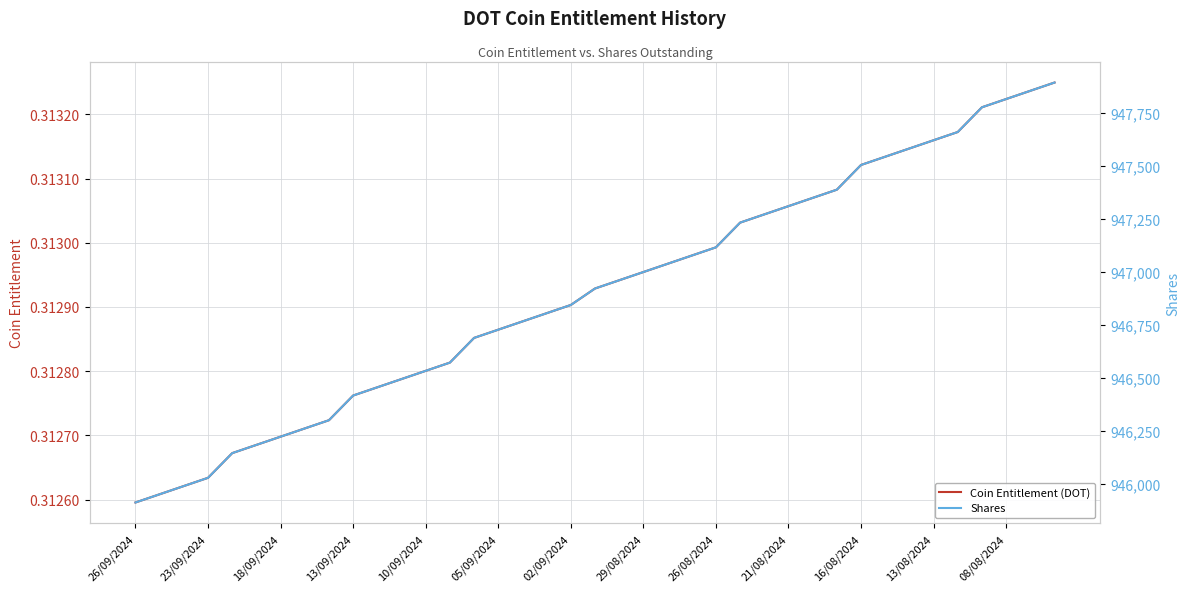

True or false: Coin Entitlement (DOT) and Shares intersect in this chart.

False